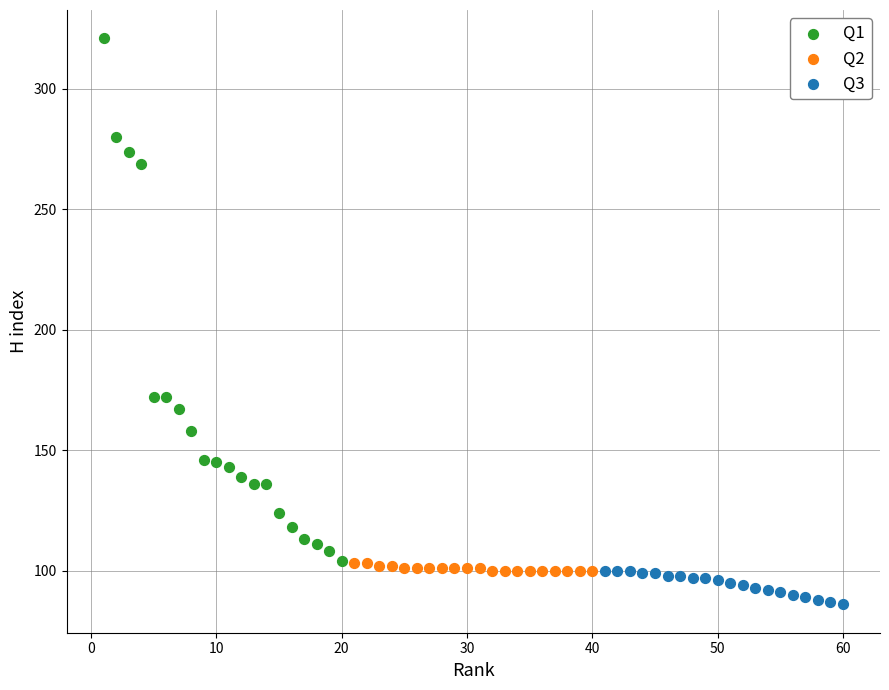

Which series contains the highest Y value?

Q1